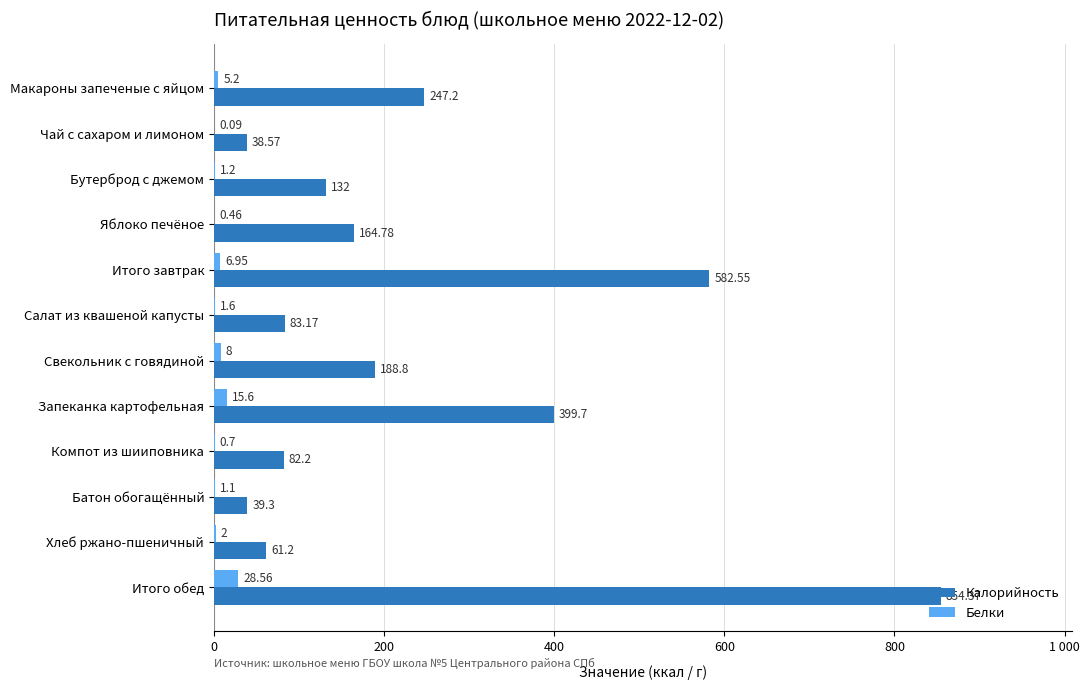

How many categories are shown in the chart?

12